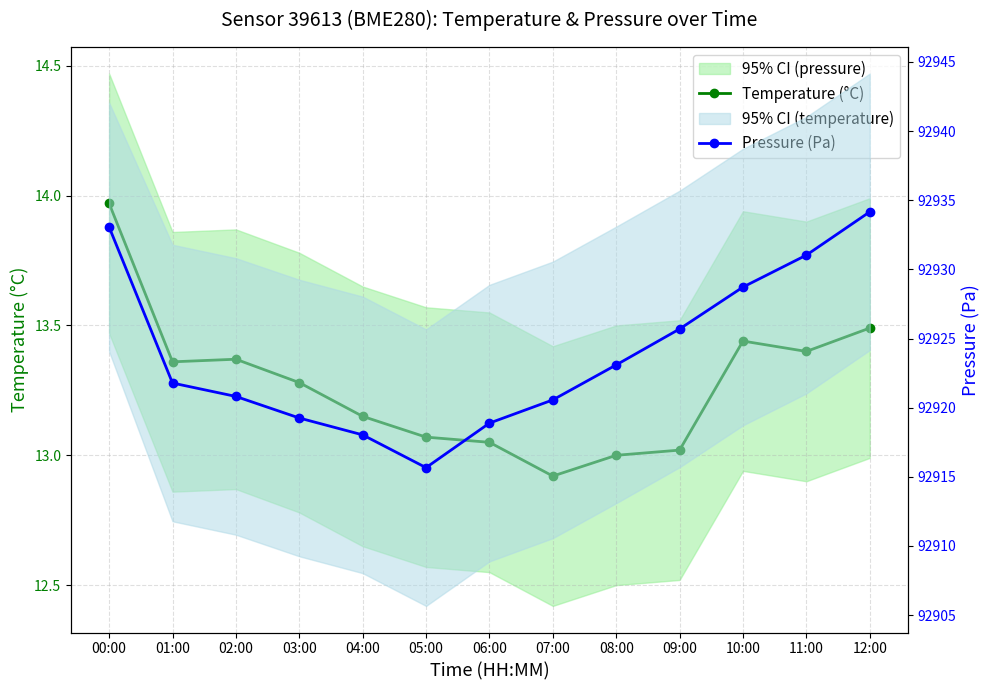

How many data points in Temperature (°C) are above 13?

11